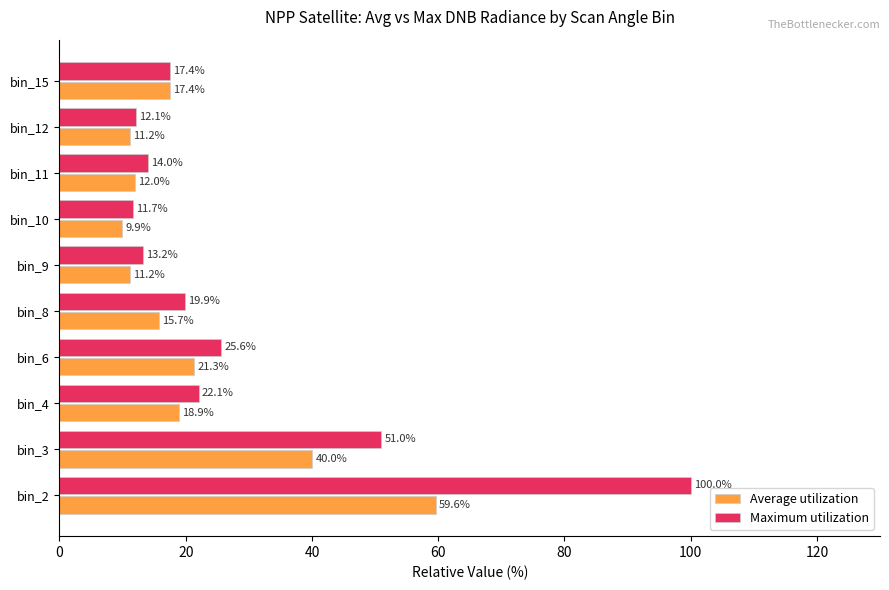

What is the smallest value displayed?

9.9